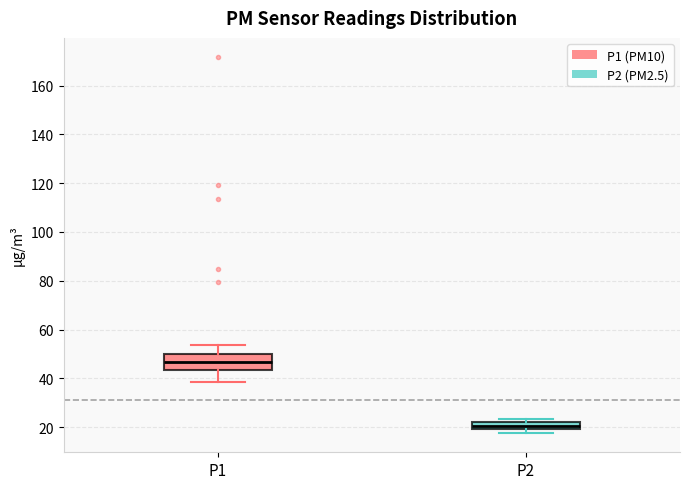

Comparing the boxes themselves (not the whiskers), which one is the tallest?

P1